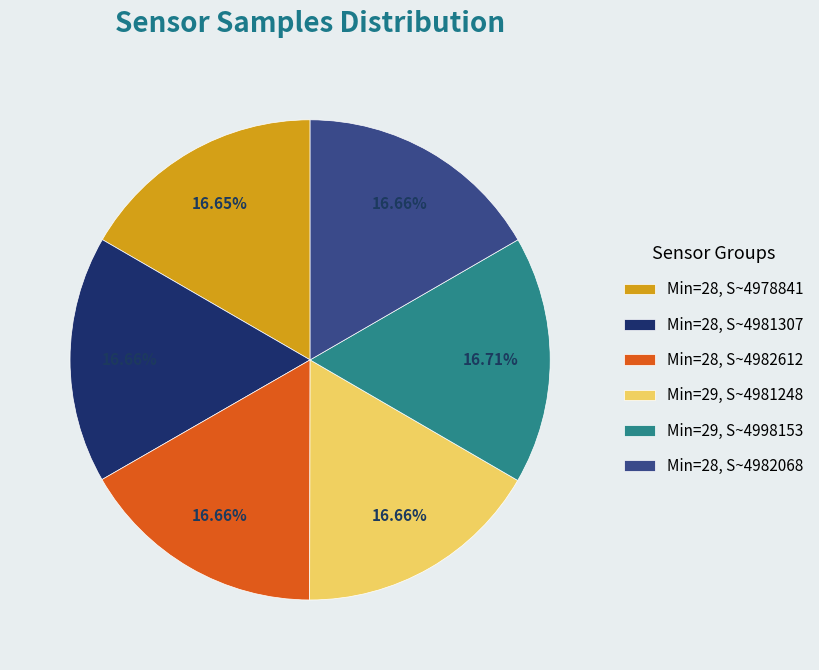

How many slices are in this pie chart?

6